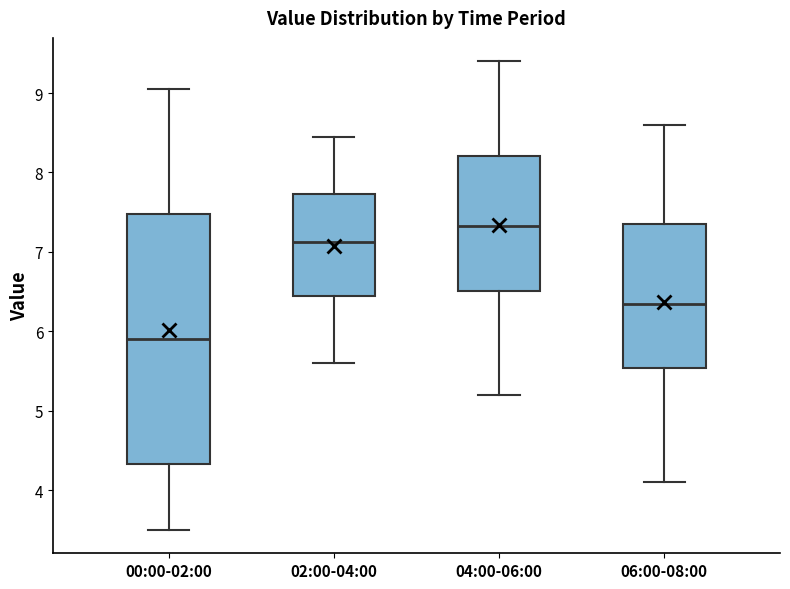

Reading left to right, transcribe this box plot: for each box, give where its median line is, the range the box spans, and where its two whiskers end, as read against the y-axis. The values are not printed on the chart, so give them approximately, as read against the axis.

00:00-02:00: median 5.9, box 4.3 to 7.5, whiskers 3.5 to 9.1
02:00-04:00: median 7.1, box 6.5 to 7.7, whiskers 5.6 to 8.5
04:00-06:00: median 7.3, box 6.5 to 8.2, whiskers 5.2 to 9.4
06:00-08:00: median 6.4, box 5.5 to 7.4, whiskers 4.1 to 8.6